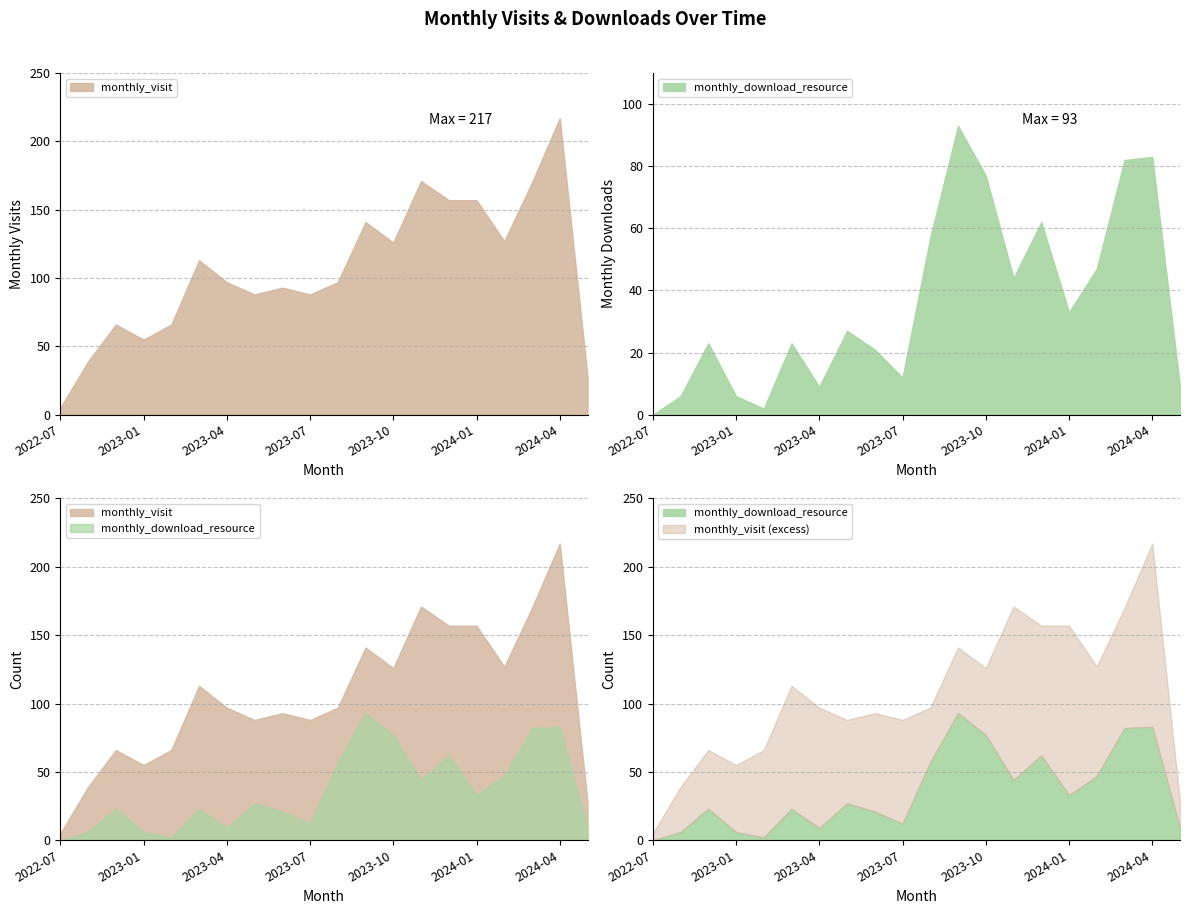

True or false: monthly_visit and monthly_download_resource intersect in this chart.

False